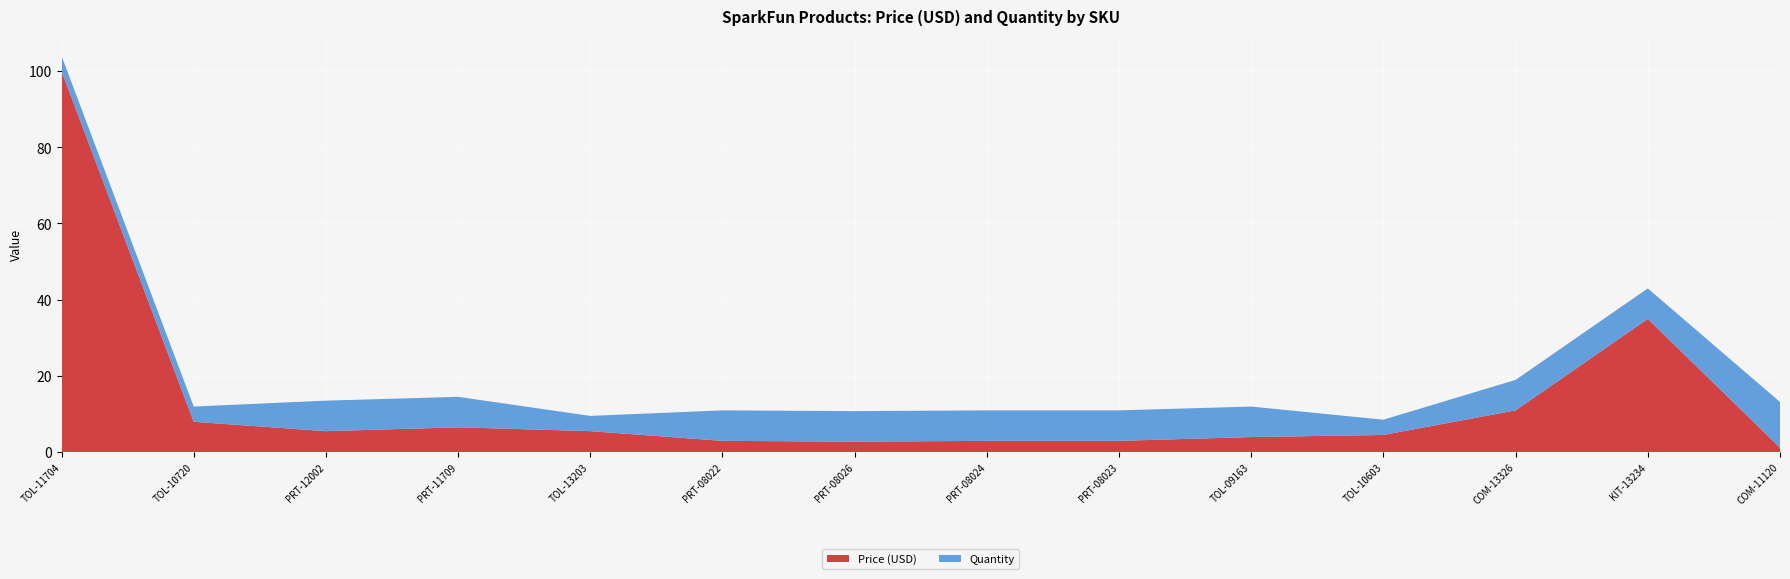

Reading right to left, what are all the values shown in this chart?

Price (USD): COM-11120=1.1	KIT-13234=35.0	COM-13326=10.9	TOL-10603=4.5	TOL-09163=4.0	PRT-08023=3.0	PRT-08024=3.0	PRT-08026=2.8	PRT-08022=3.0	TOL-13203=5.5	PRT-11709=6.5	PRT-12002=5.5	TOL-10720=8.0	TOL-11704=100.0
Quantity: COM-11120=12.0	KIT-13234=8.0	COM-13326=8.0	TOL-10603=4.0	TOL-09163=8.0	PRT-08023=8.0	PRT-08024=8.0	PRT-08026=8.0	PRT-08022=8.0	TOL-13203=4.0	PRT-11709=8.0	PRT-12002=8.0	TOL-10720=4.0	TOL-11704=4.0